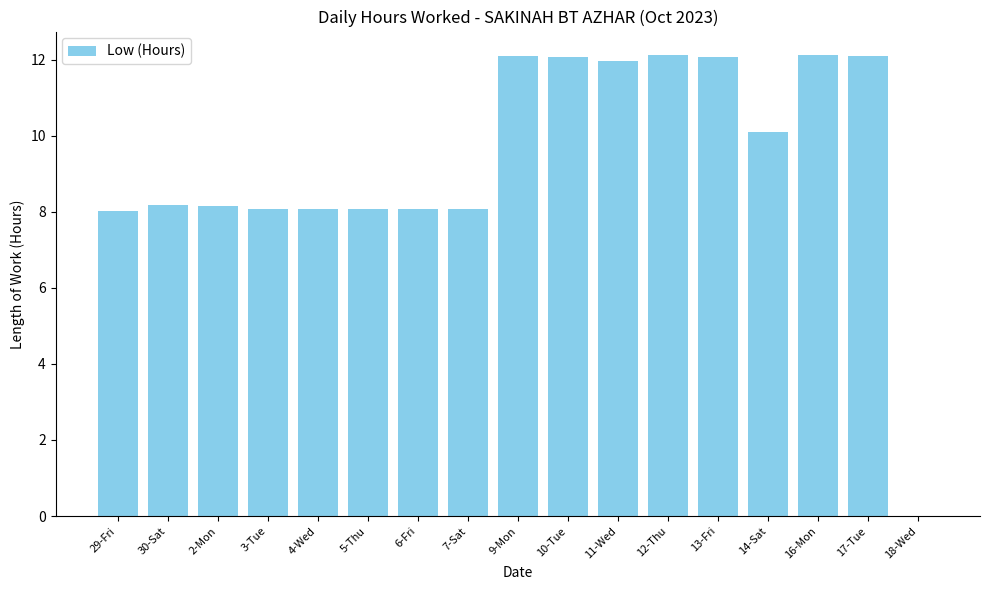

What value does the data have at 30-Sat?

8.2